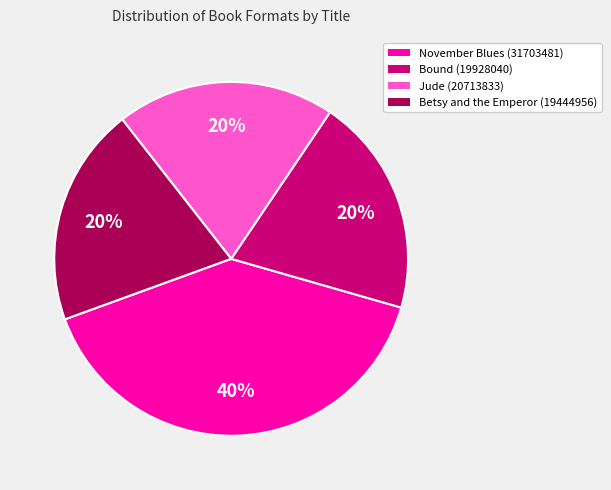

Which slice is the largest?

November Blues (31703481)